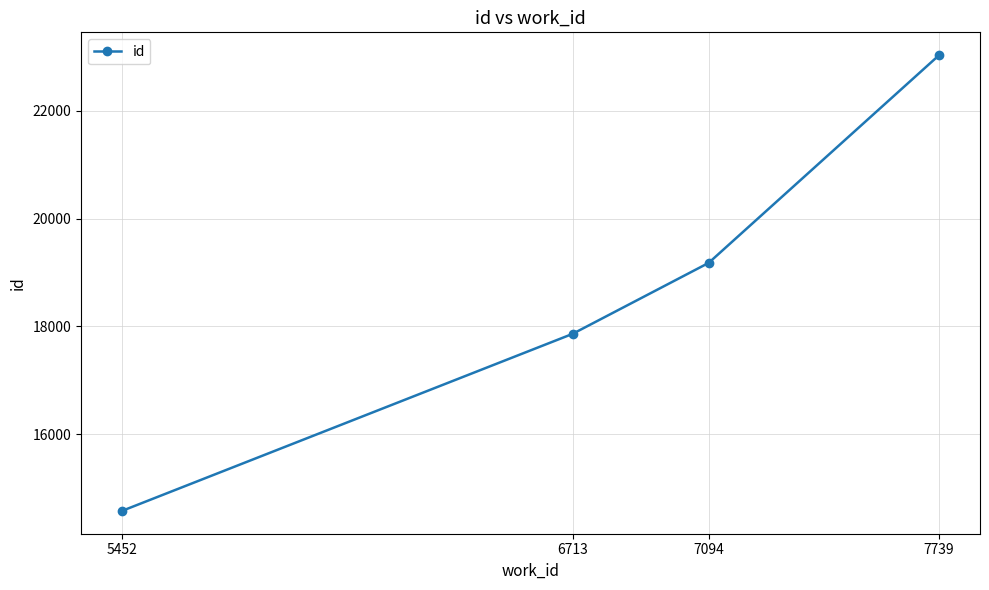

What is the change in value from 5452 to 7739?

+8461